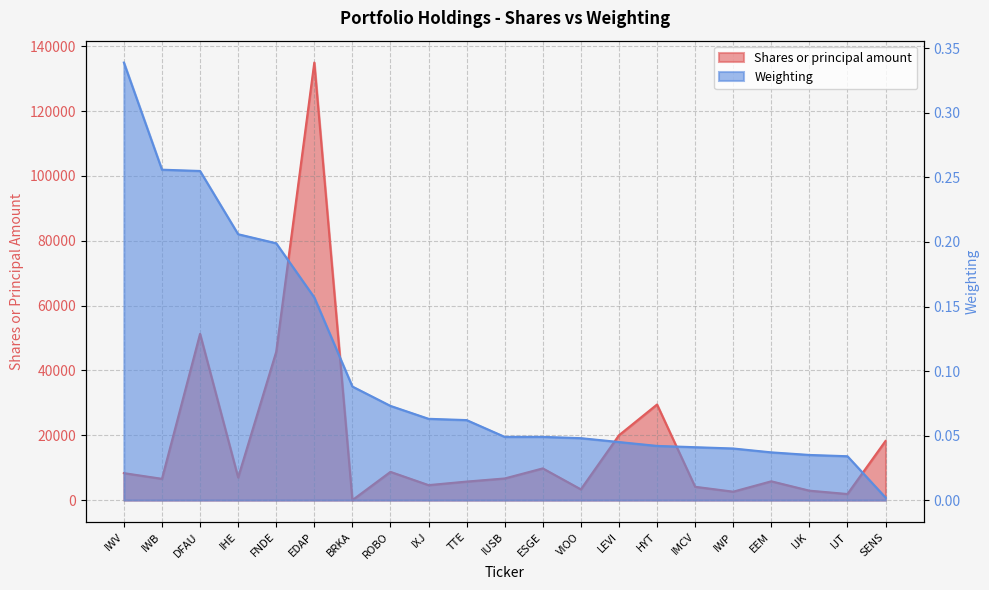

What is the label of the 12th point from the right?

TTE